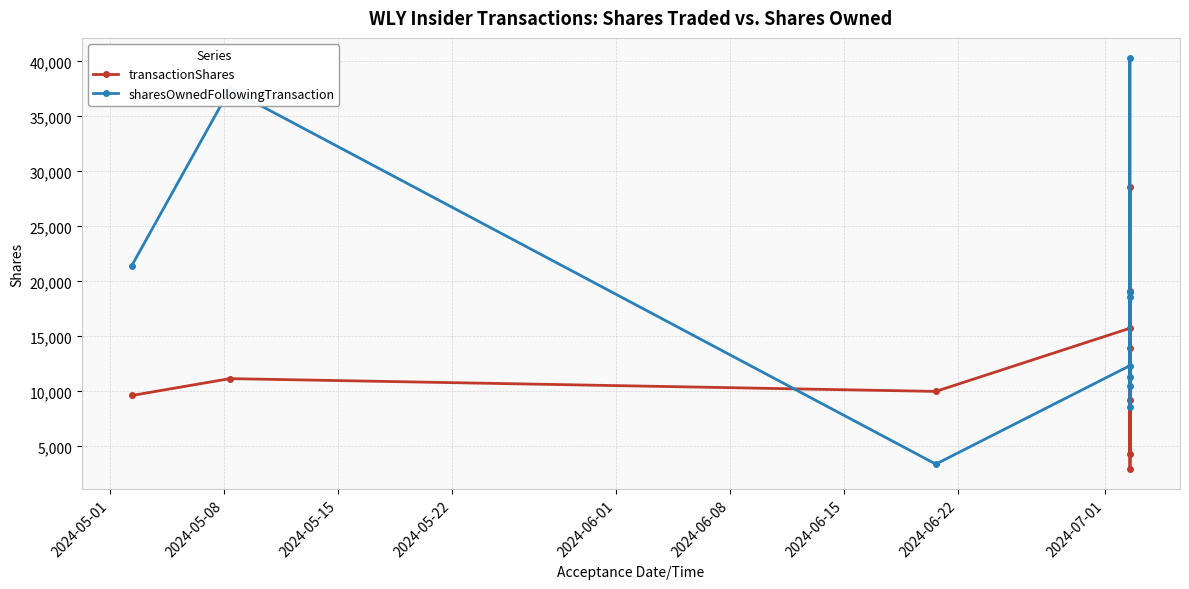

True or false: transactionShares has more than 1 interior local peaks.

True